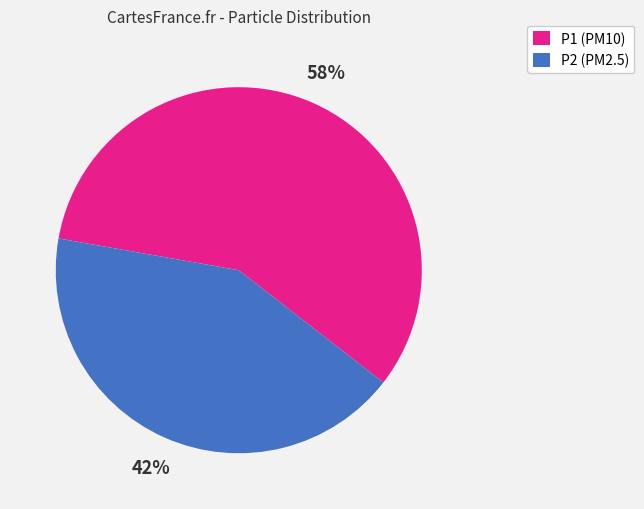

To the nearest percent, what is the average slice percentage?

50%